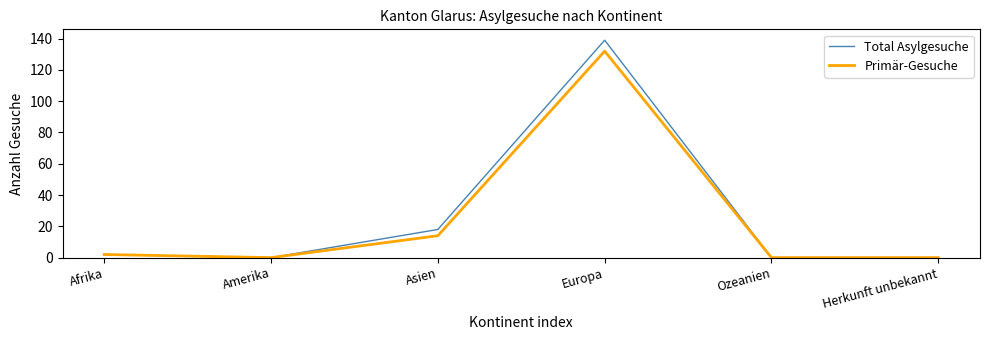

What position from the right is Afrika?

6